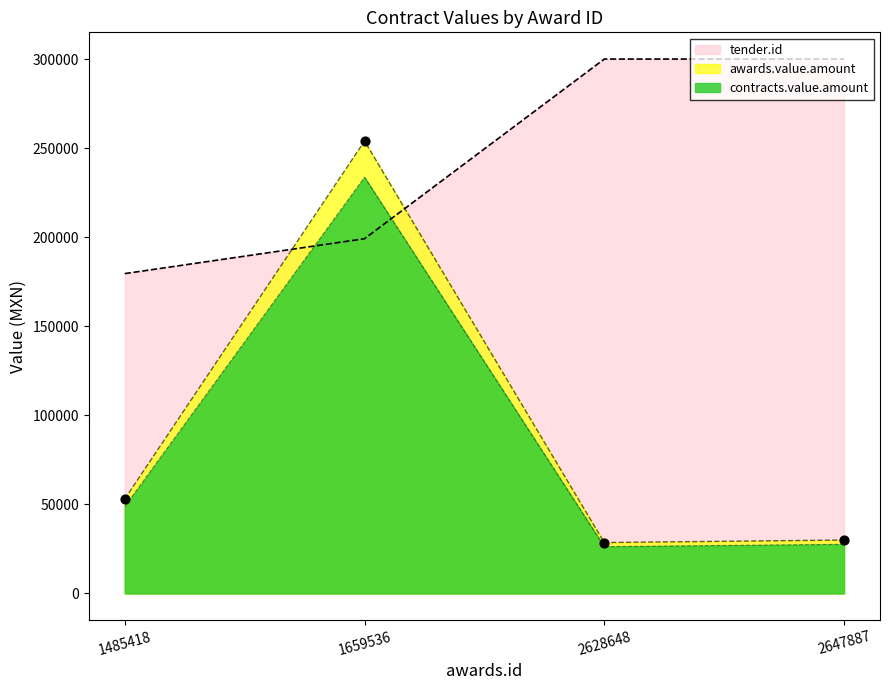

At how many categories does at least one series exceed 124410?

4